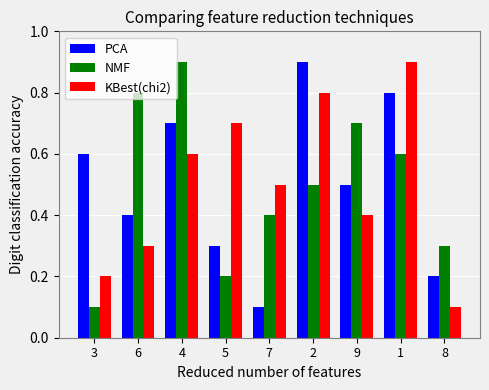

Reading left to right, transcribe all the data shown in this chart.

PCA: 3=0.6	6=0.4	4=0.7	5=0.3	7=0.1	2=0.9	9=0.5	1=0.8	8=0.2
NMF: 3=0.1	6=0.8	4=0.9	5=0.2	7=0.4	2=0.5	9=0.7	1=0.6	8=0.3
KBest(chi2): 3=0.2	6=0.3	4=0.6	5=0.7	7=0.5	2=0.8	9=0.4	1=0.9	8=0.1